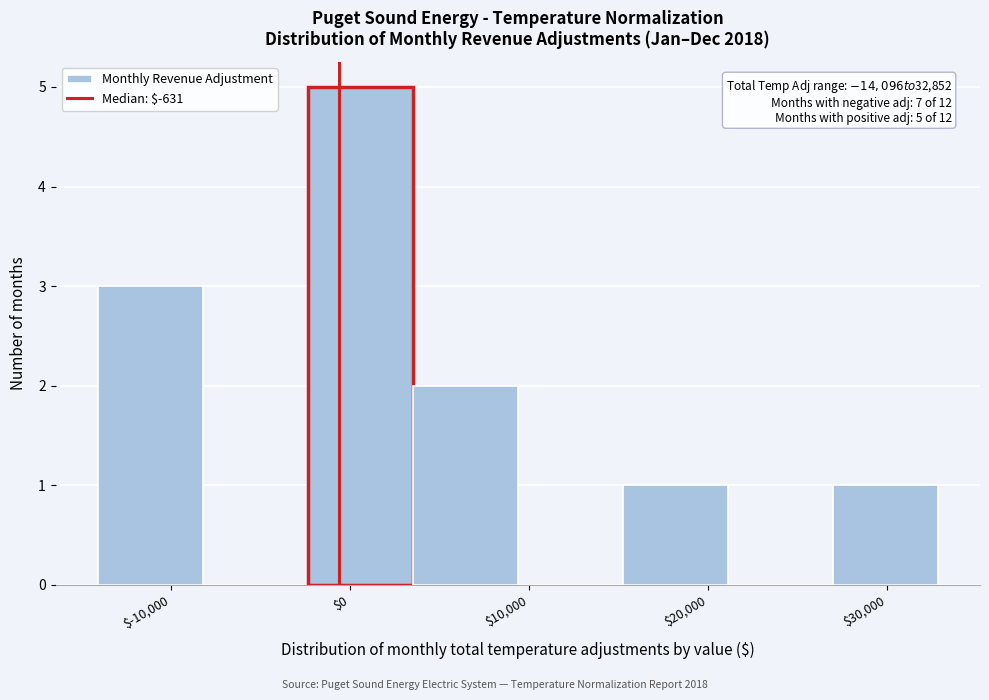

Over which range of the x-axis is the bar tallest?

-2000 to 4000